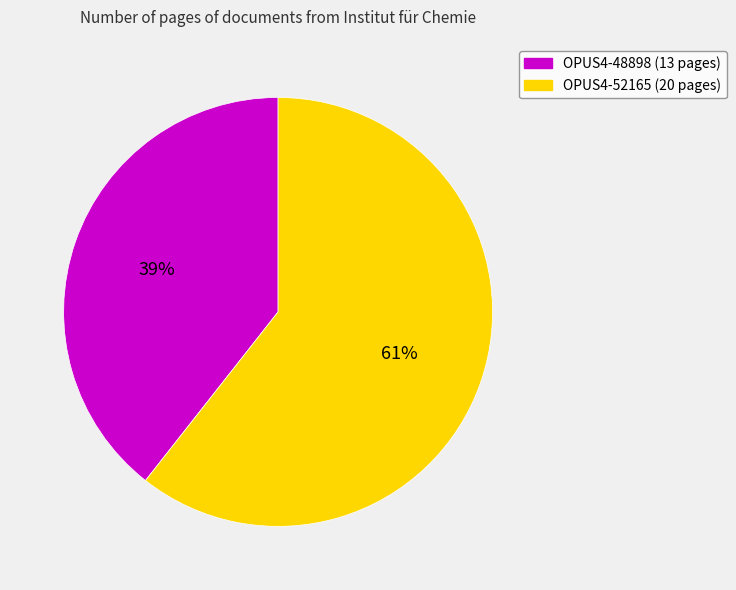

Does any single category account for the majority?

Yes